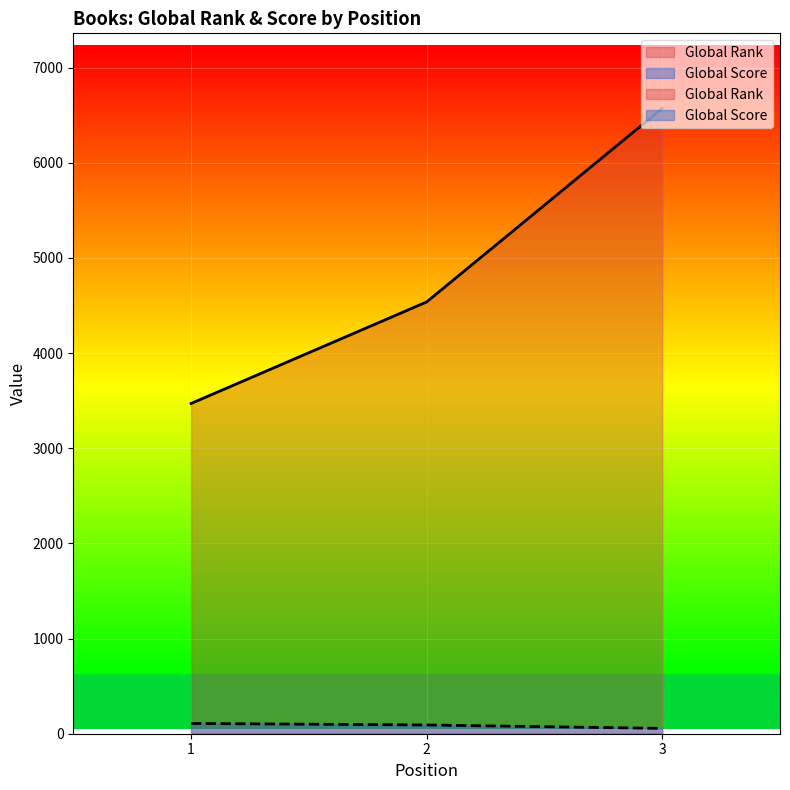

Reading left to right, list all the values displayed in this chart.

Global Rank: 3470	4537	6571
Global Score: 108	92	56